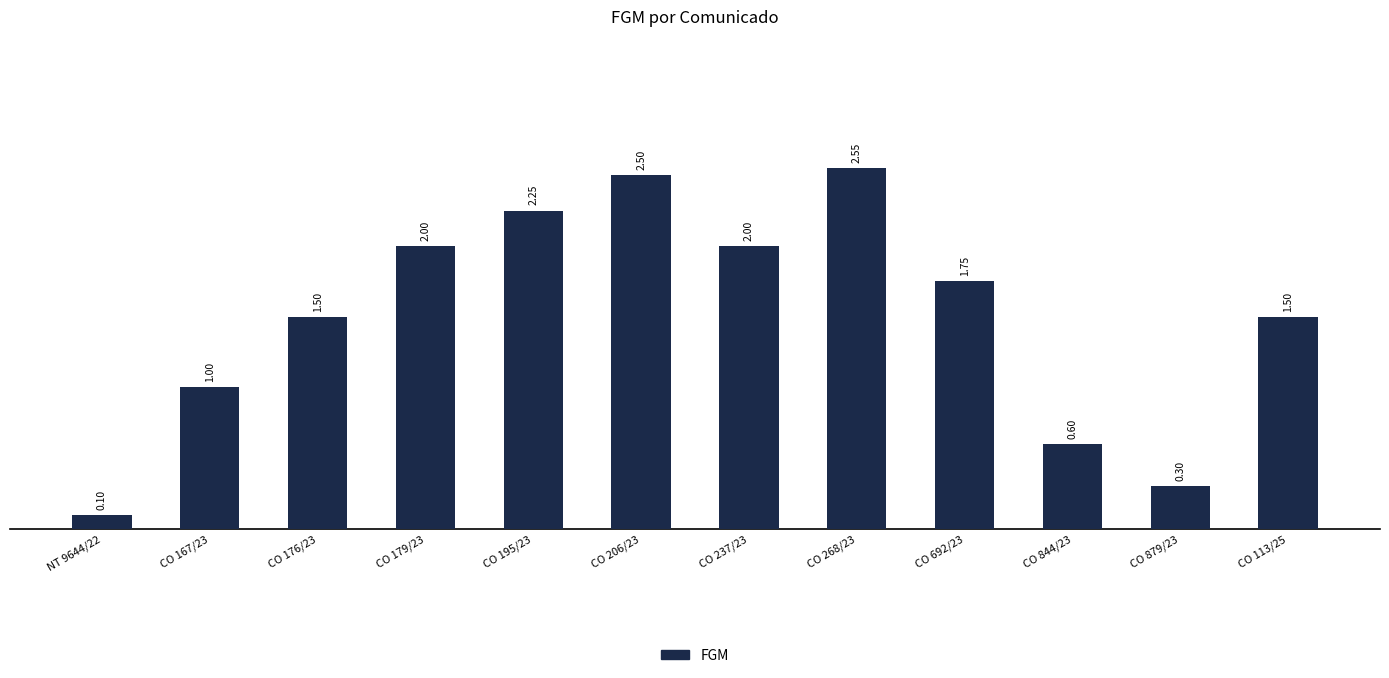

The chart shows a value of 0.3 at CO 879/23. True or false?

True